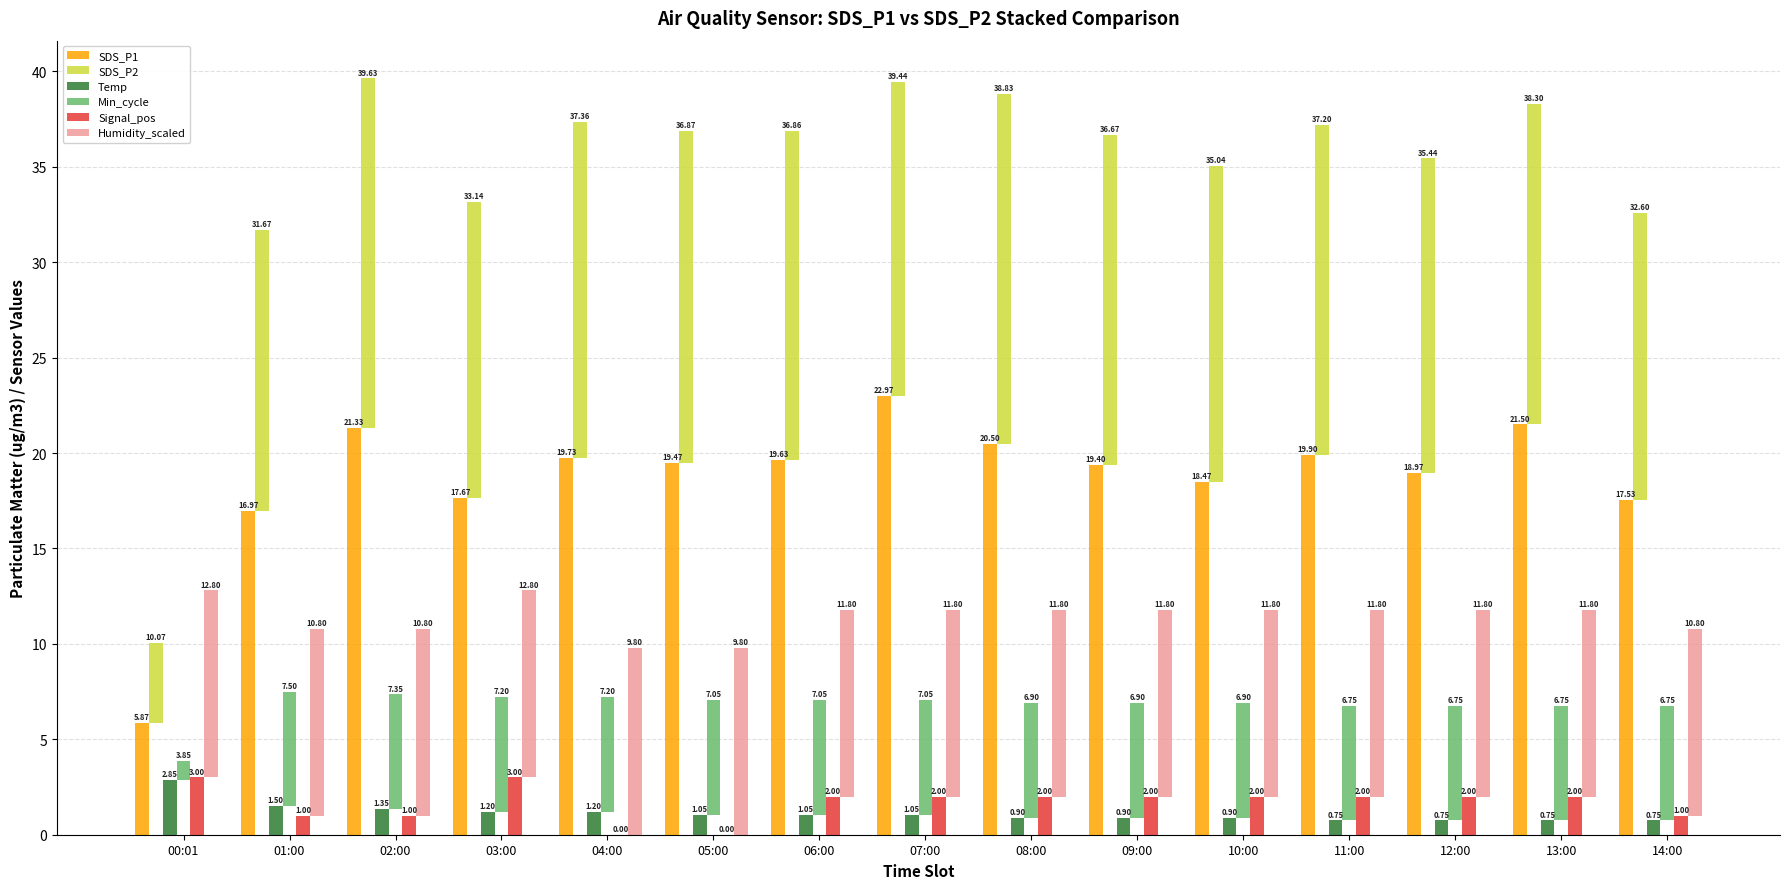

The value of Temp at 08:00 is 0.9. True or false?

True